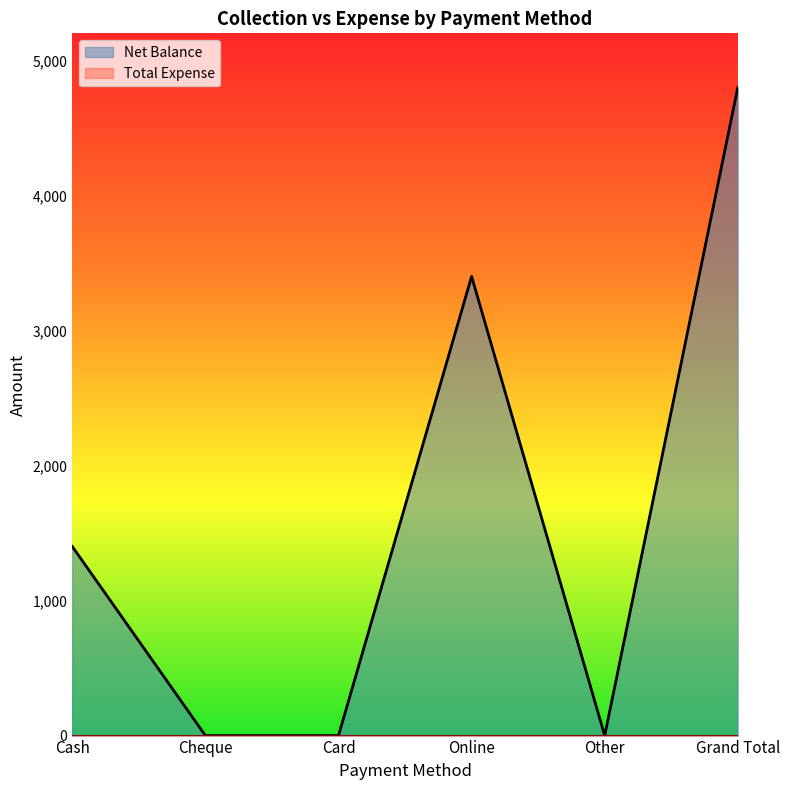

Does the chart have visible grid lines?

No